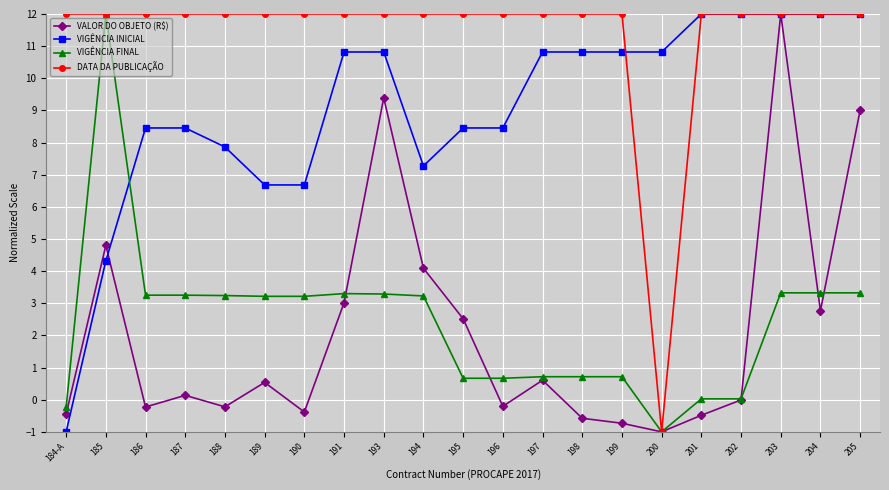

How many values in the VIGÊNCIA FINAL series exceed 3?

12